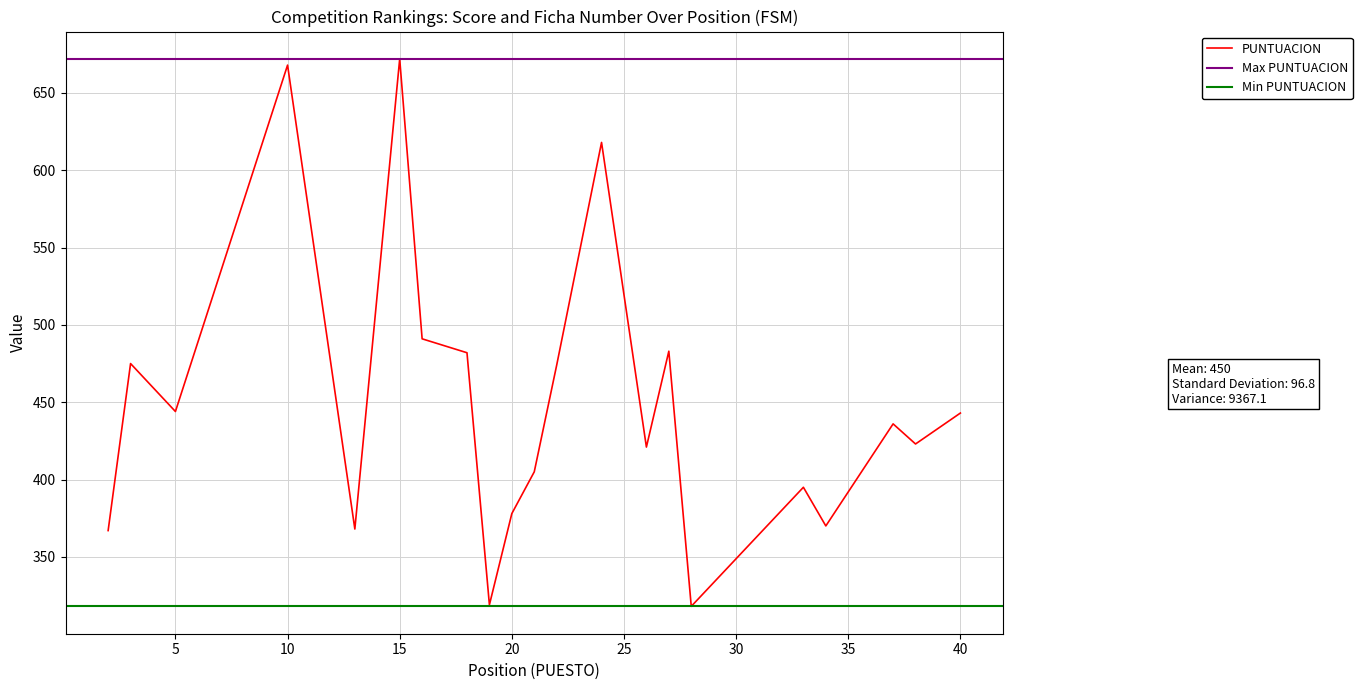

At which category does the data reach its first local valley?

5